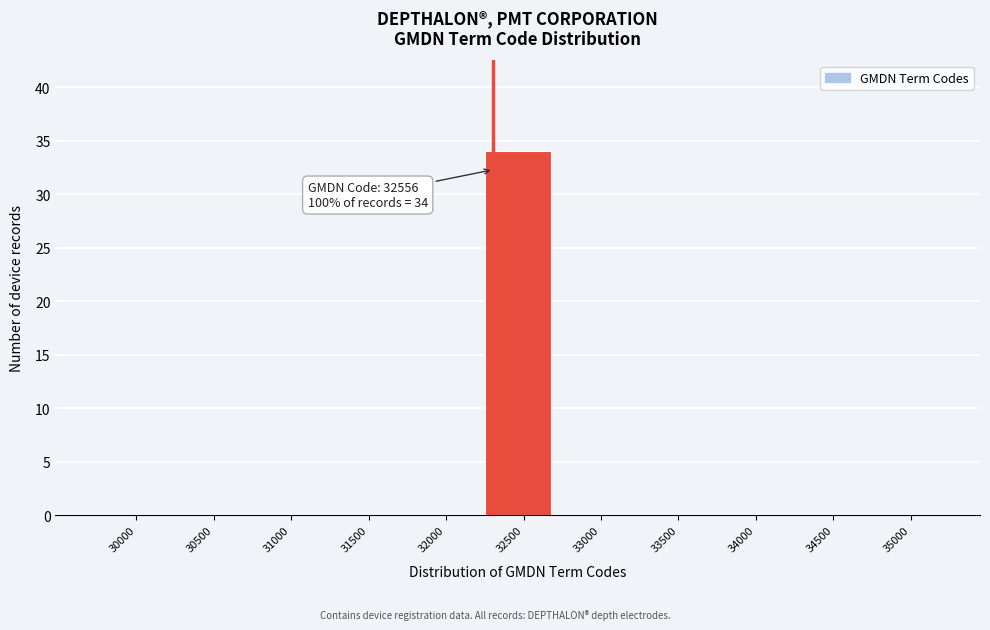

Reading right to left, list all the values displayed in this chart.

35000=0	34500=0	34000=0	33500=0	33000=0	32500=34	32000=0	31500=0	31000=0	30500=0	30000=0